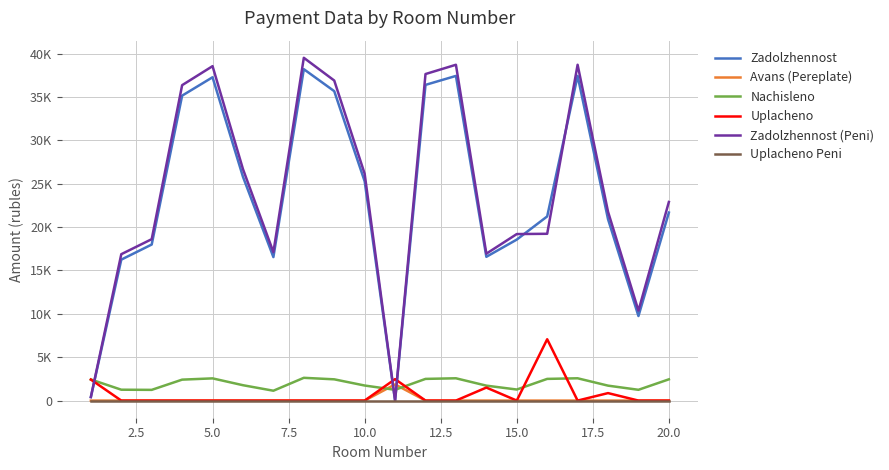

What is the difference between the maximum and minimum values in the Zadolzhennost series?

38212.3